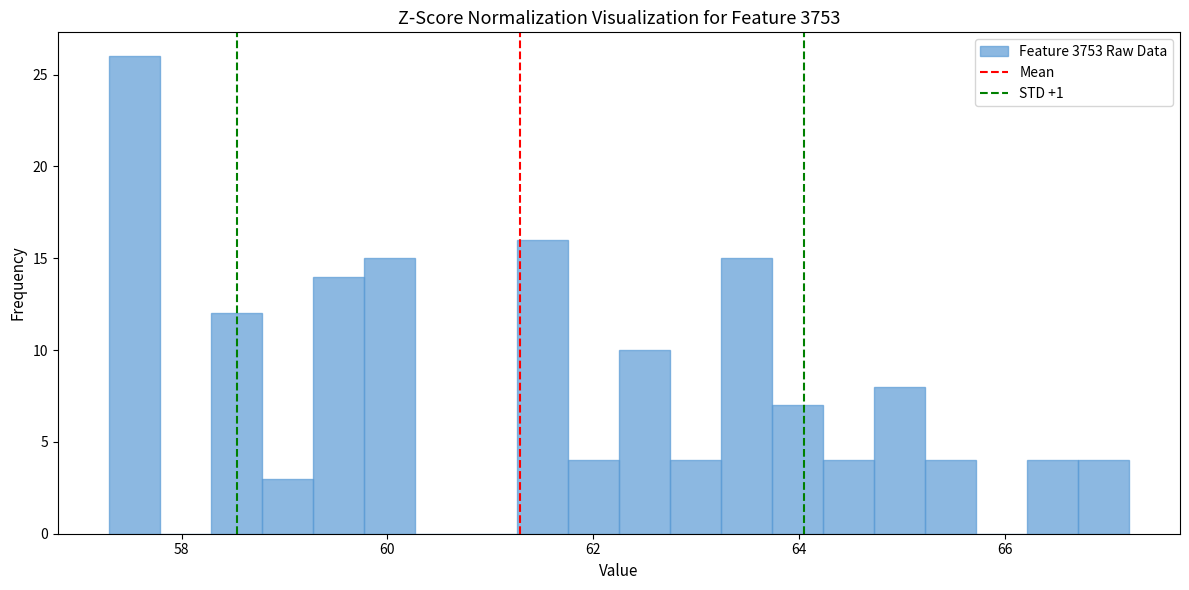

Read against the x-axis, roughly where is the centre of the tallest bar?

57.6